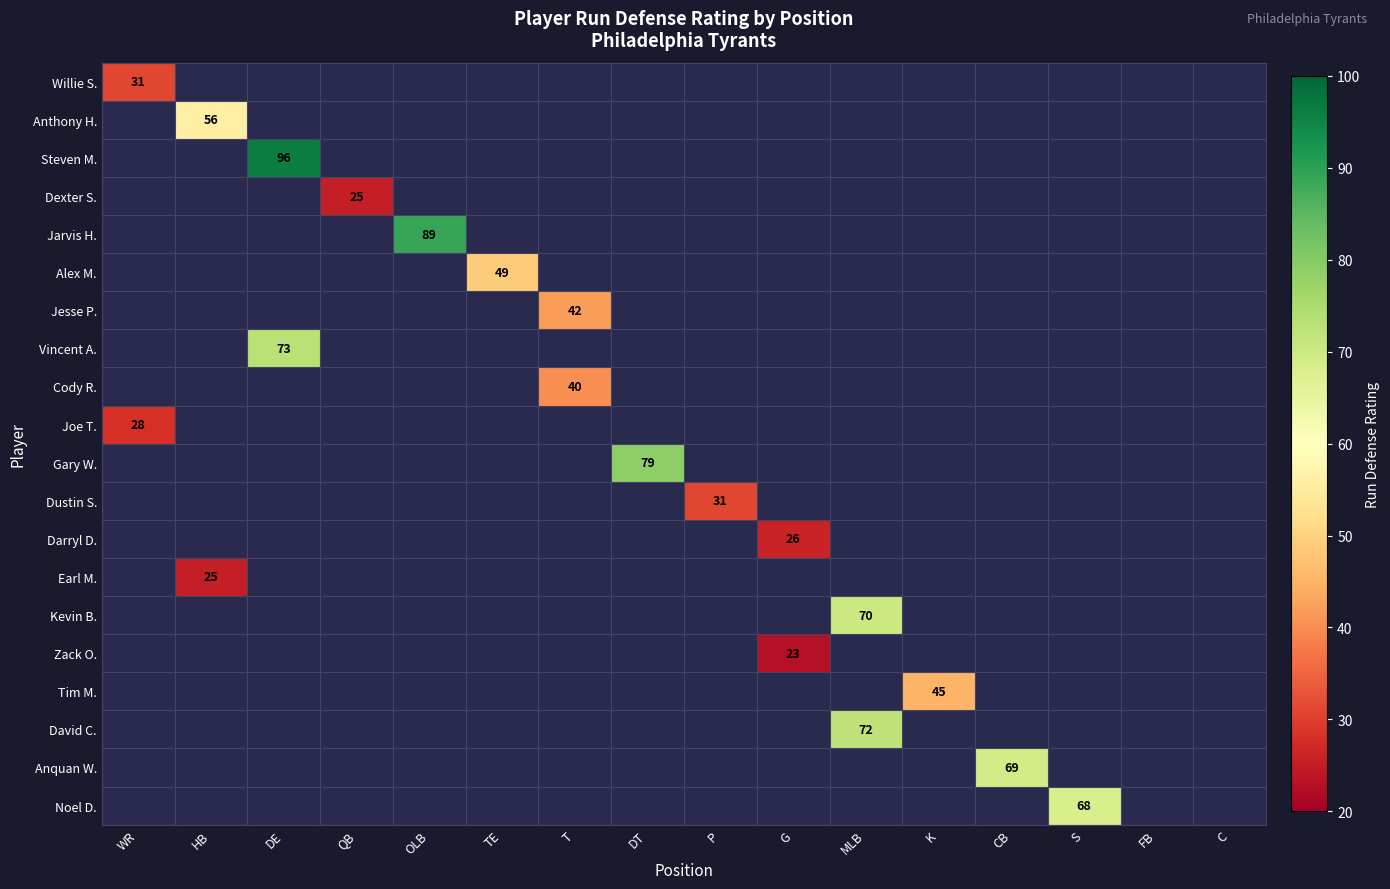

The value of Darryl D. at G is 26. True or false?

True